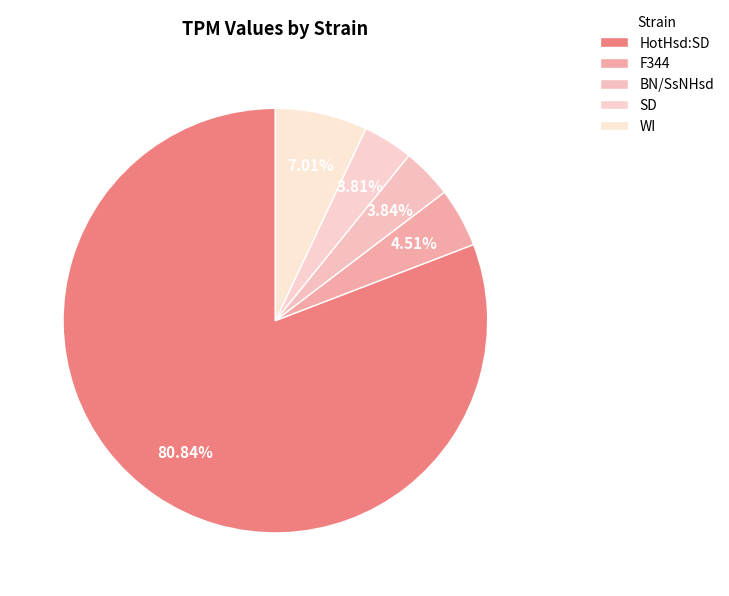

What is the total percentage of F344 and BN/SsNHsd?

8.3%